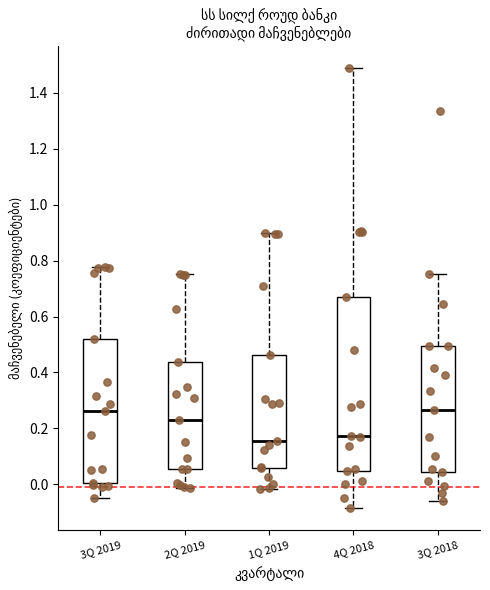

Reading left to right, read every box against the y-axis: the position of its median line, the range the box covers, and the ends of its whiskers. The values are not printed on the chart, so give them approximately, as read against the axis.

3Q 2019: median 0.26, box 0.00 to 0.52, whiskers -0.04 to 0.78
2Q 2019: median 0.24, box 0.06 to 0.44, whiskers -0.02 to 0.76
1Q 2019: median 0.16, box 0.06 to 0.46, whiskers -0.02 to 0.90
4Q 2018: median 0.18, box 0.04 to 0.66, whiskers -0.08 to 1.50
3Q 2018: median 0.26, box 0.04 to 0.50, whiskers -0.06 to 0.76